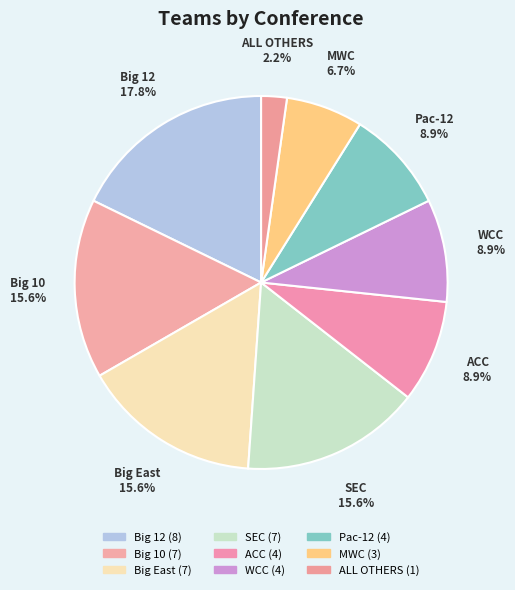

What percentage is the Big 10 slice, to the nearest percent?

16%